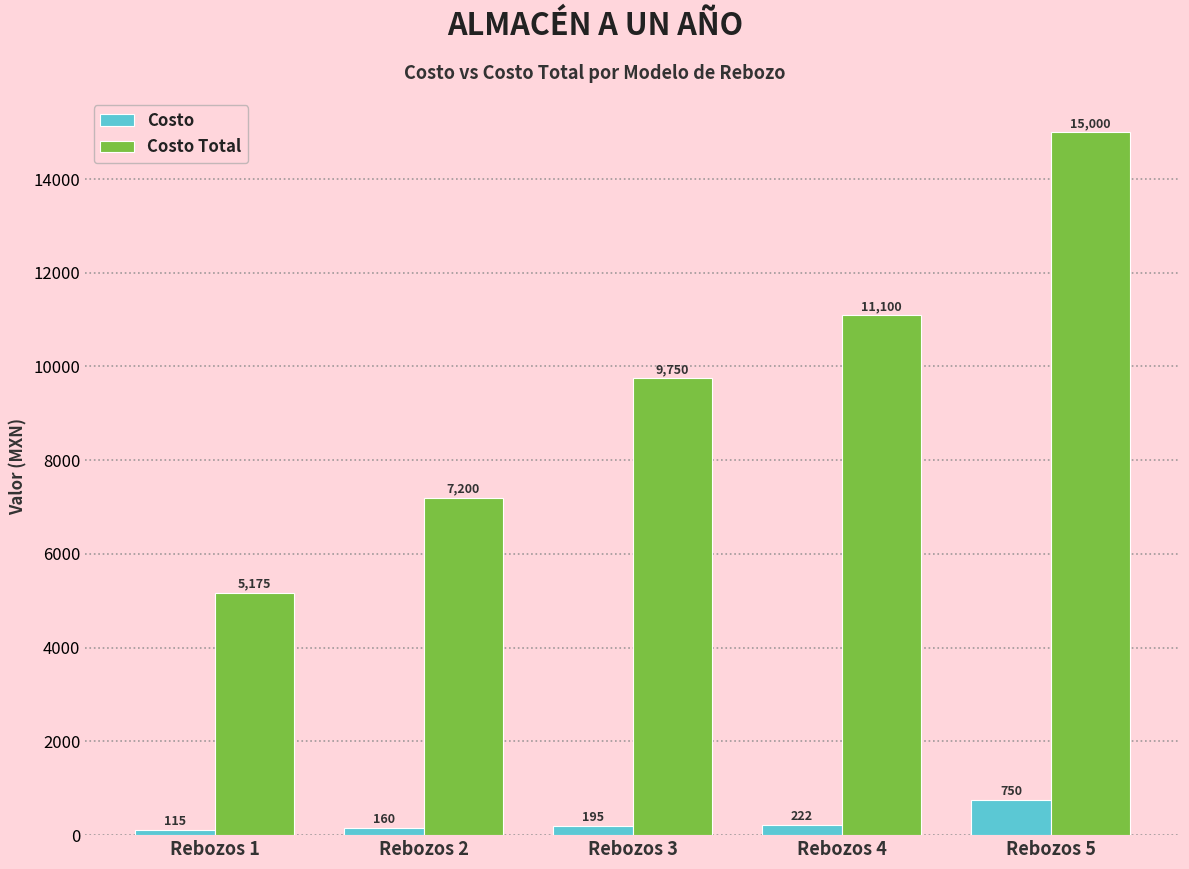

The value of Costo at Rebozos 2 is 160. True or false?

True